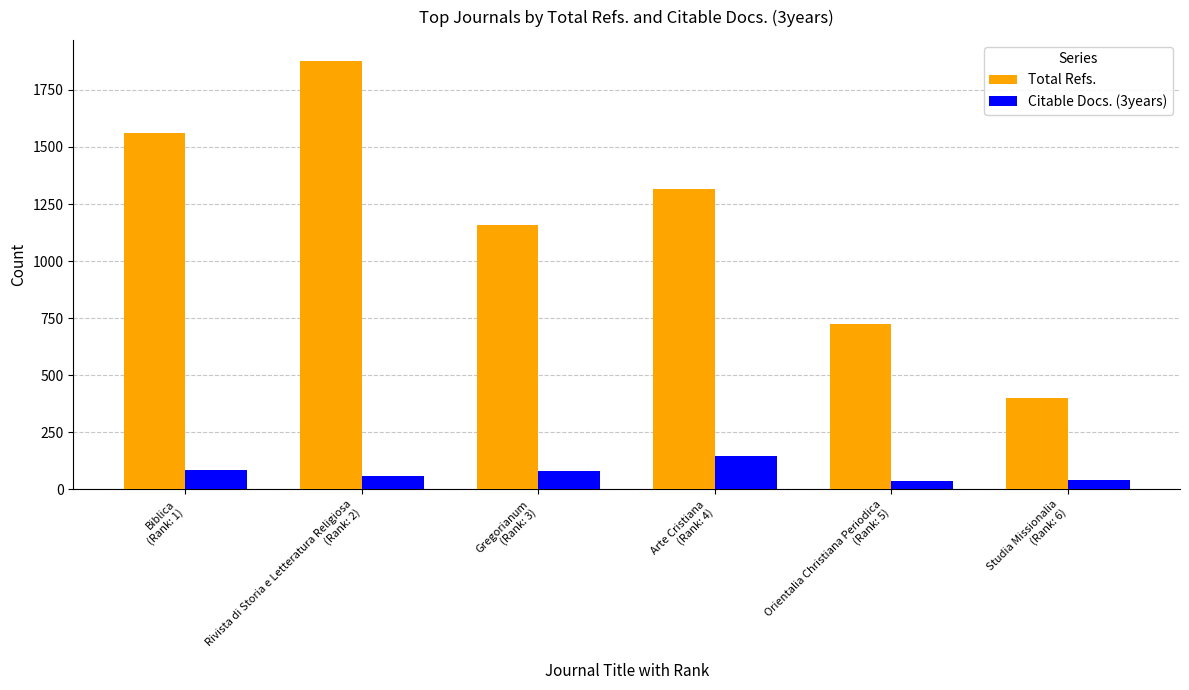

Which series has the largest range (max minus min)?

Total Refs.